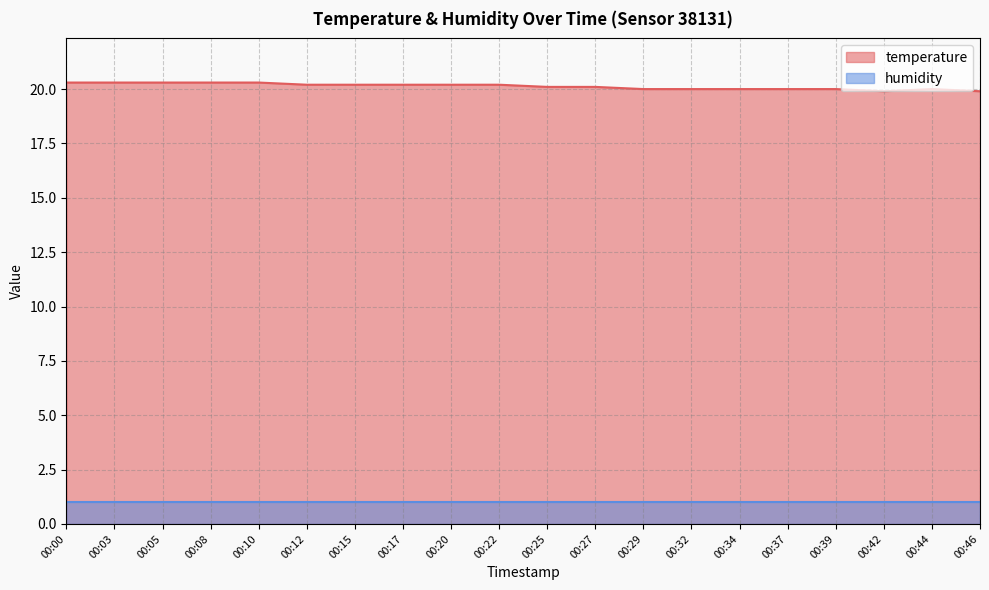

Is it true that the value at 00:22 is 12.0?

False